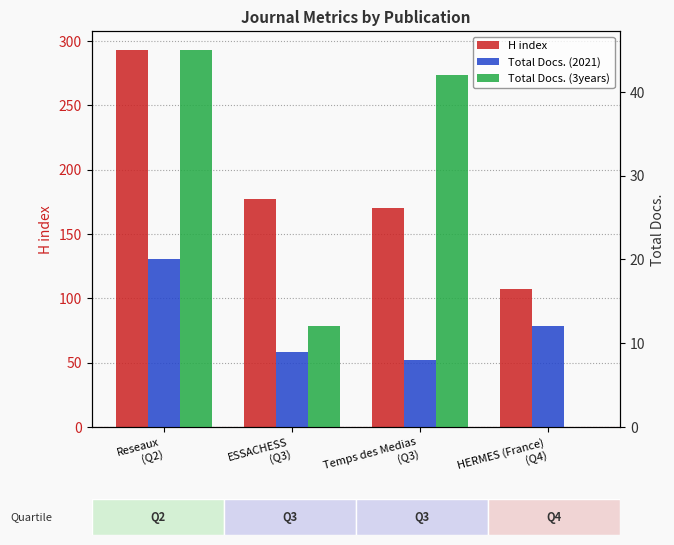

How many distinct data groups are displayed?

3